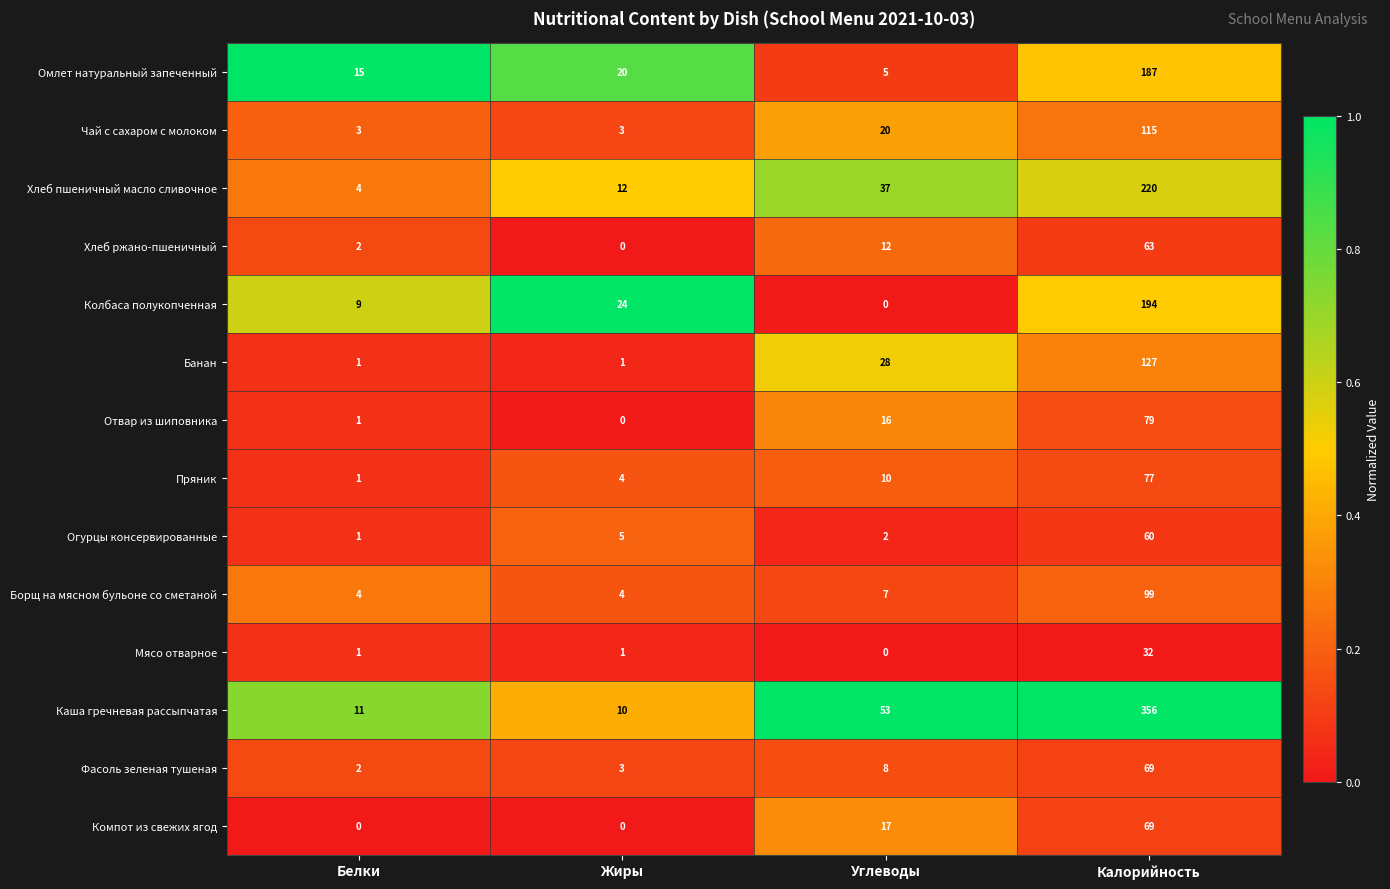

What is the total value across all series at Калорийность?

1747